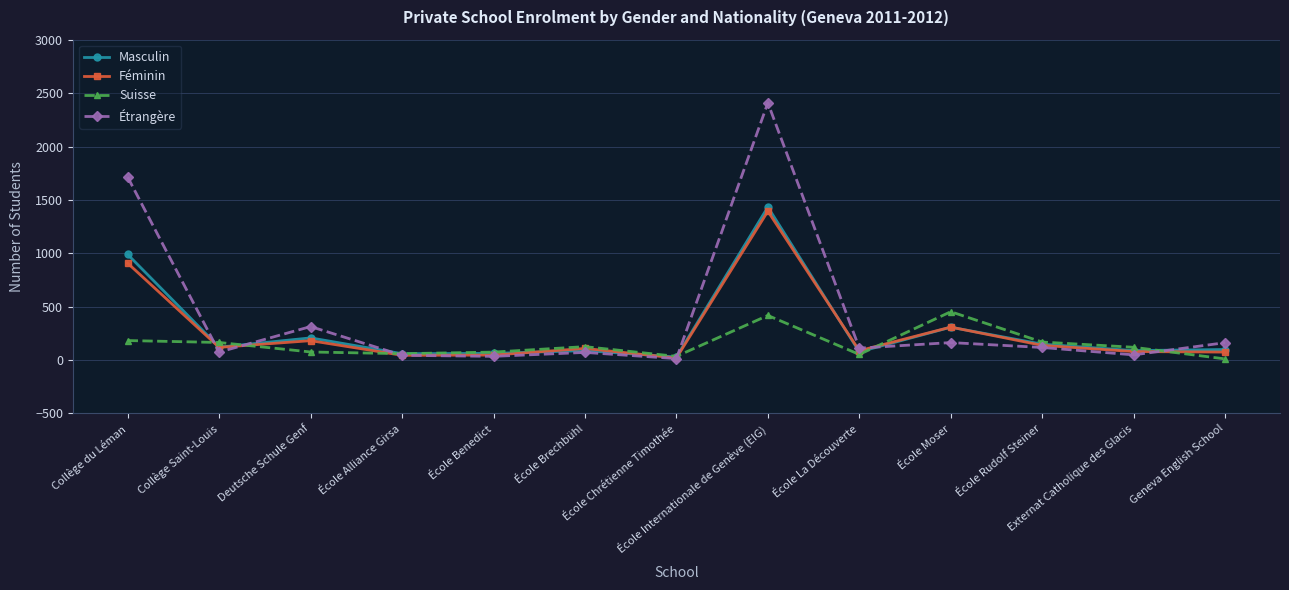

Which series has the widest spread of values?

Étrangère